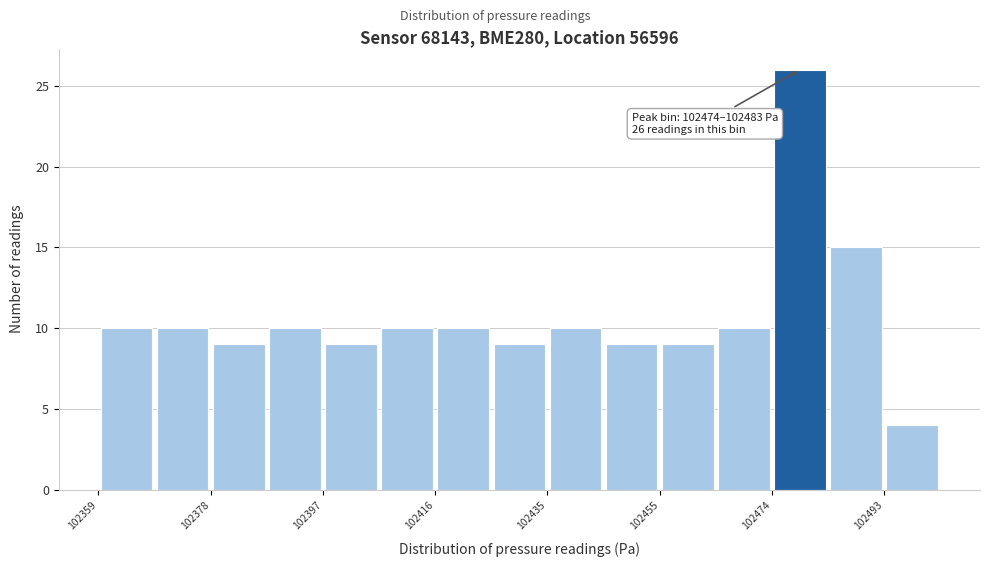

Which range on the x-axis has the tallest bar?

102474 to 102484